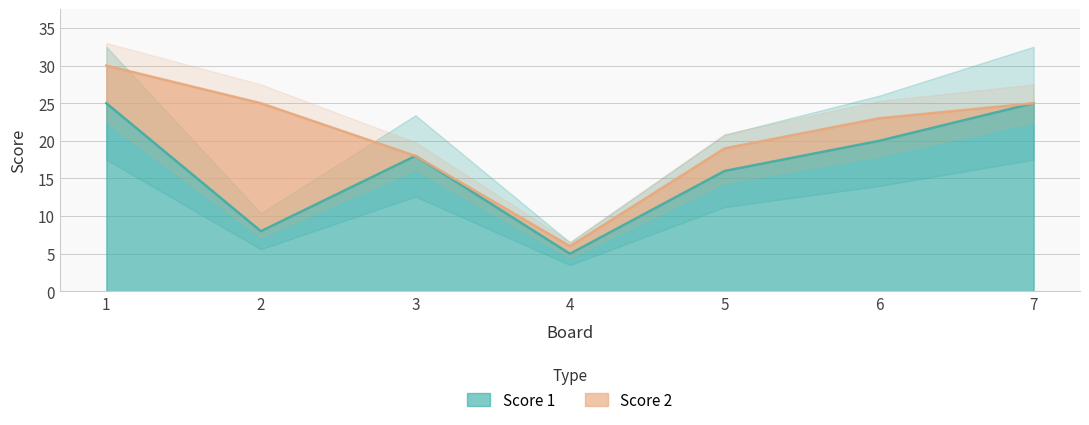

What is the value of the 7th point from the left?

25